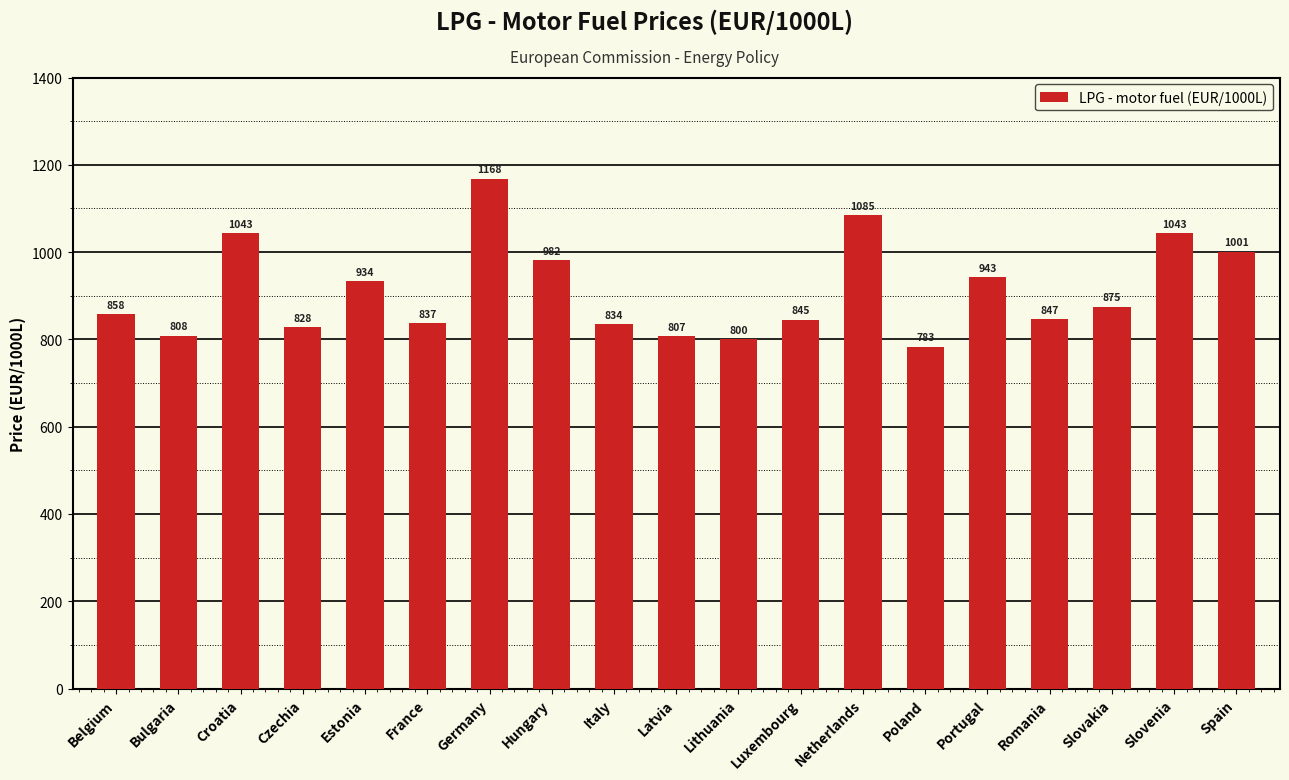

What position from the right is Netherlands?

7